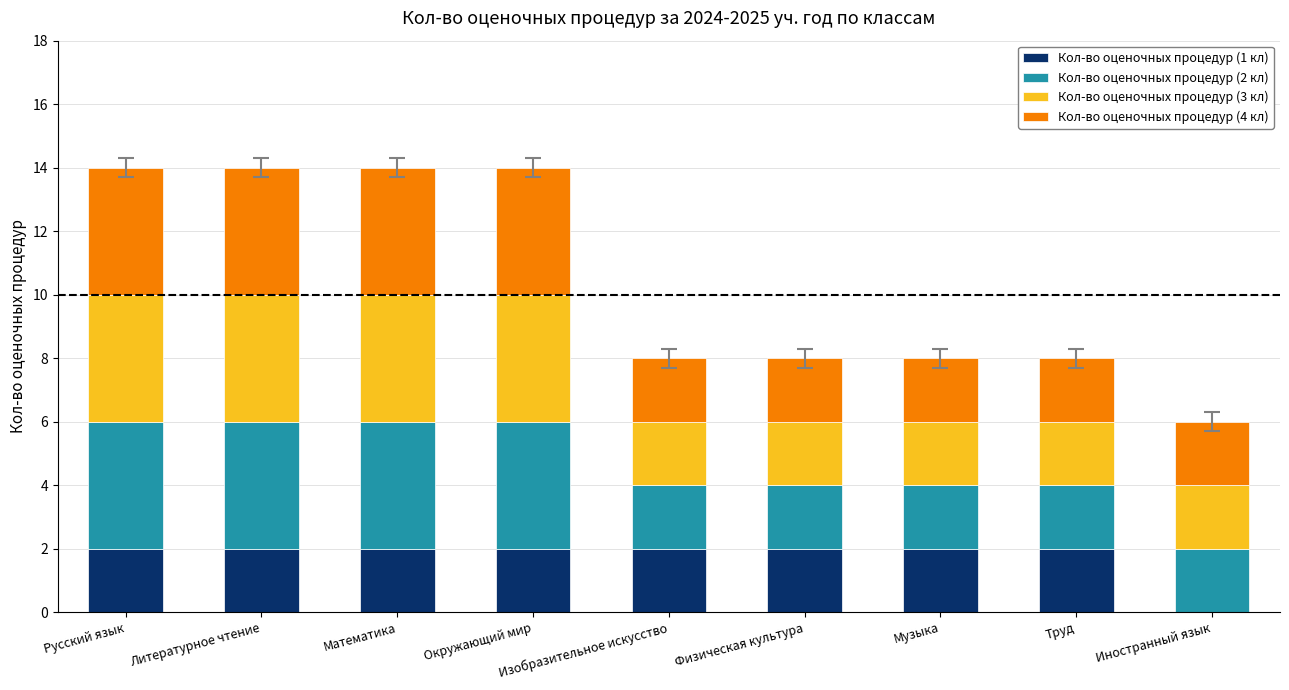

What is the approximate value of Кол-во оценочных процедур (1 кл) at Окружающий мир?

2